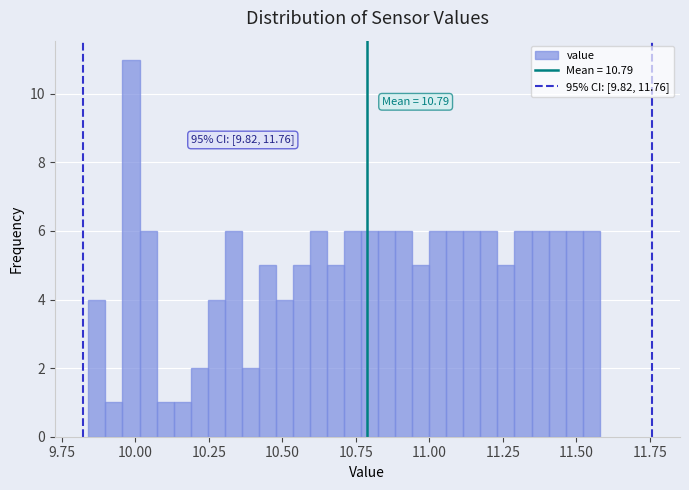

Read against the x-axis, roughly where is the centre of the tallest bar?

10.00